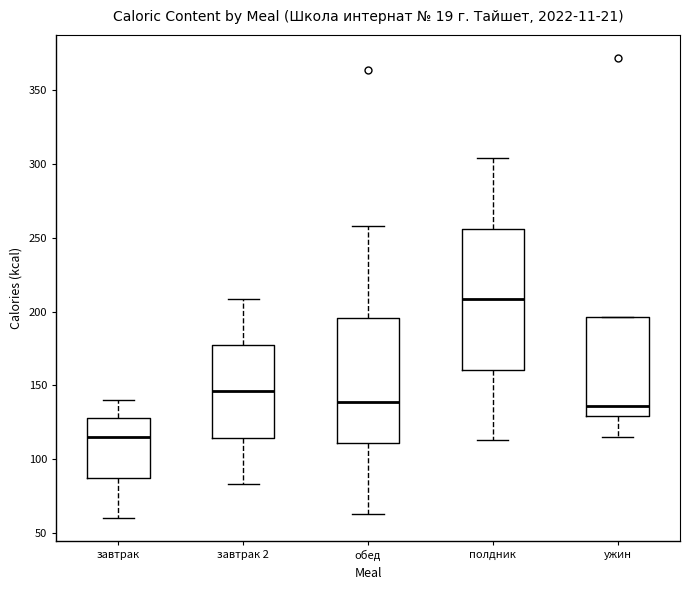

Reading left to right, transcribe this box plot: for each box, give where its median line is, the range the box spans, and where its two whiskers end, as read against the y-axis. The values are not printed on the chart, so give them approximately, as read against the axis.

завтрак: median 115, box 85 to 130, whiskers 60 to 140
завтрак 2: median 145, box 115 to 175, whiskers 85 to 210
обед: median 140, box 110 to 195, whiskers 65 to 260
полдник: median 210, box 160 to 255, whiskers 115 to 305
ужин: median 135, box 130 to 195, whiskers 115 to 195